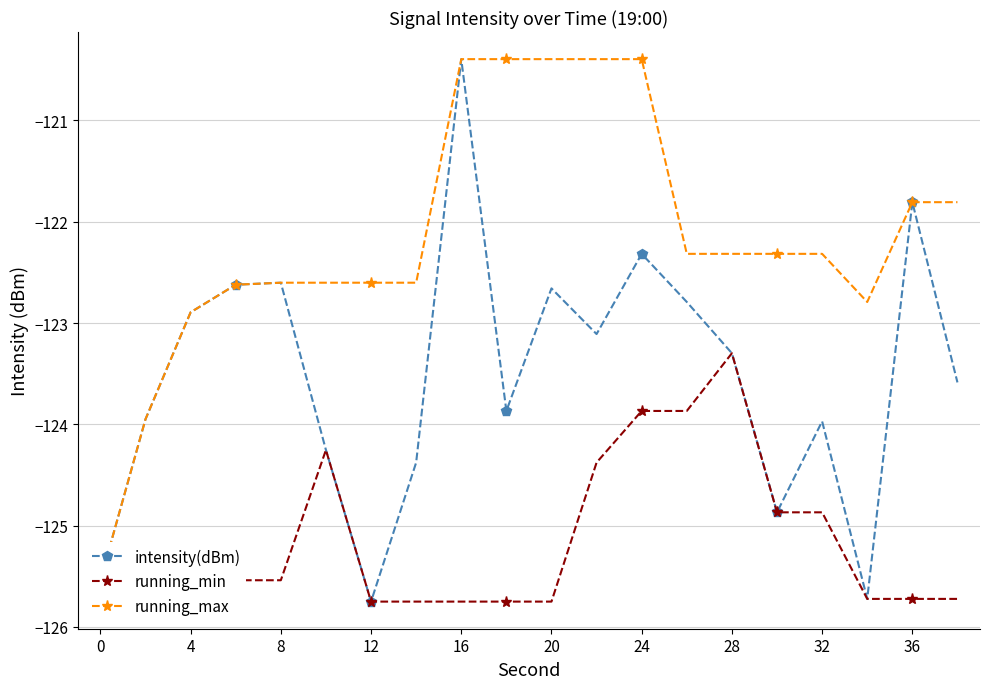

Is it true that running_min equals -220.5 at 36?

False